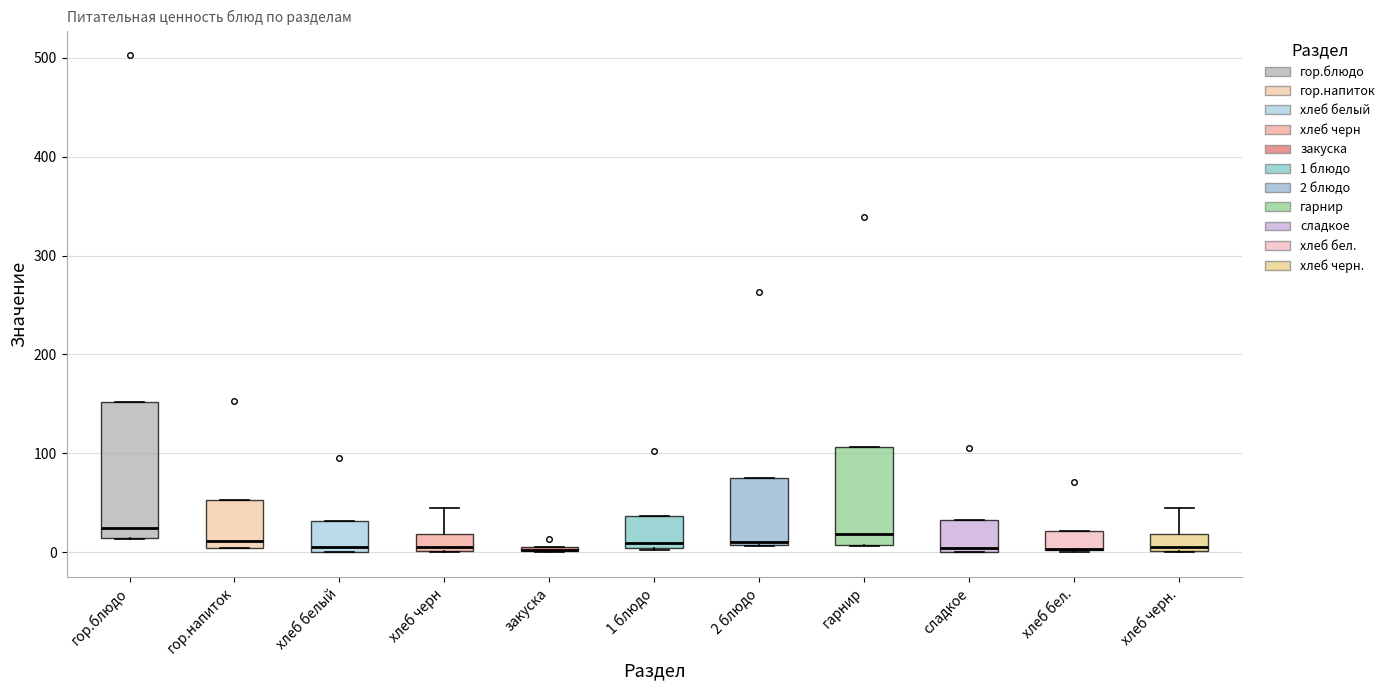

Which box is the tallest, from its lower edge to its upper edge?

гор.блюдо